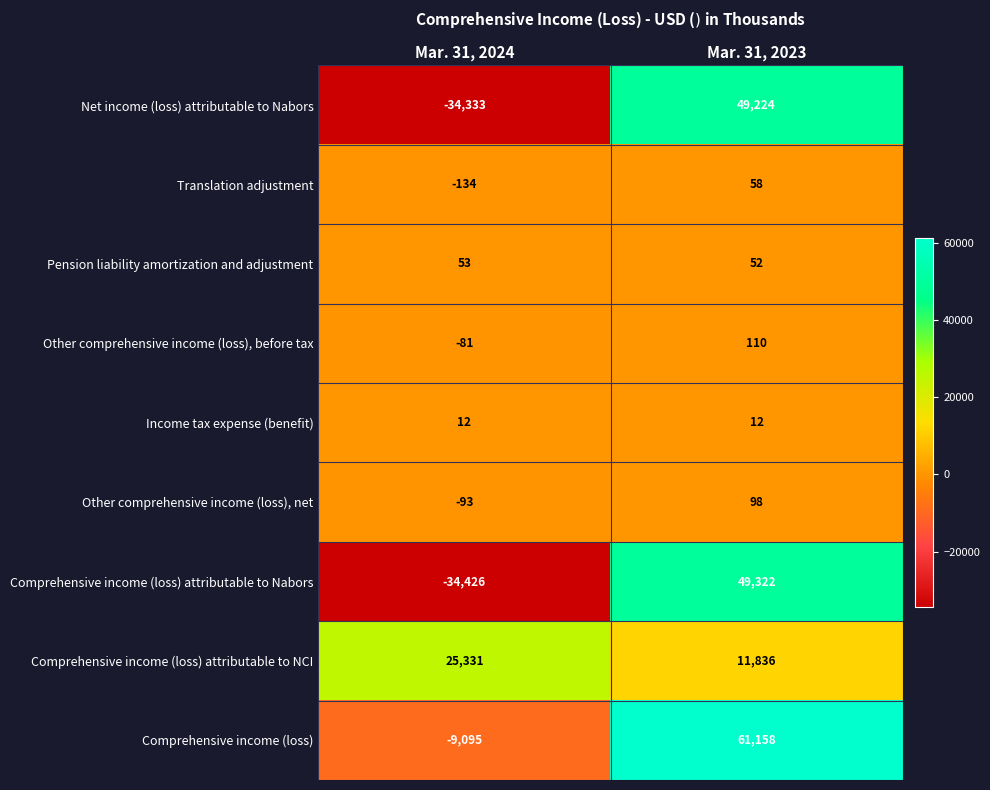

Count the number of data series in this chart.

9